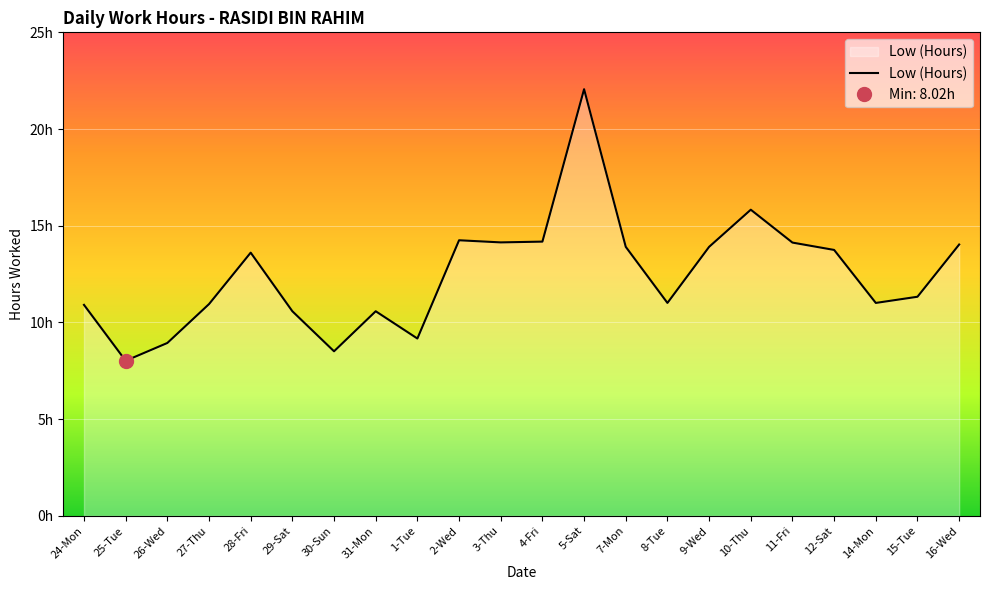

True or false: there are more than 1 points higher than both neighbors.

True